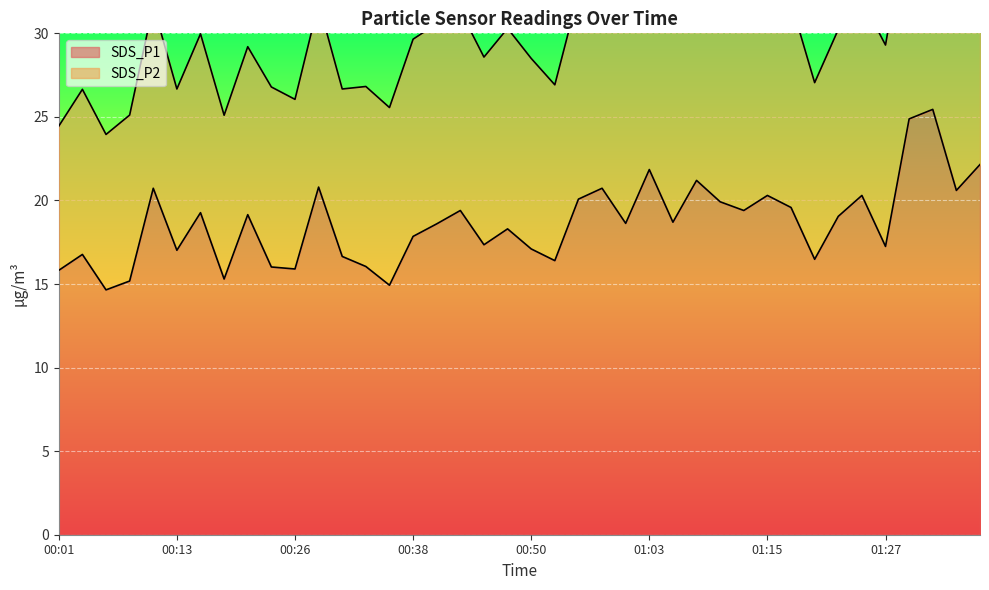

List the labels in order of value, smallest first.

00:06, 00:35, 00:08, 00:18, 00:01, 00:26, 00:23, 00:33, 00:53, 01:20, 00:30, 00:03, 00:13, 00:50, 01:27, 00:45, 00:38, 00:48, 00:40, 01:00, 01:05, 01:22, 00:21, 00:16, 00:43, 01:12, 01:17, 01:10, 00:55, 01:15, 01:25, 01:35, 00:11, 00:58, 00:28, 01:07, 01:03, 01:37, 01:30, 01:32